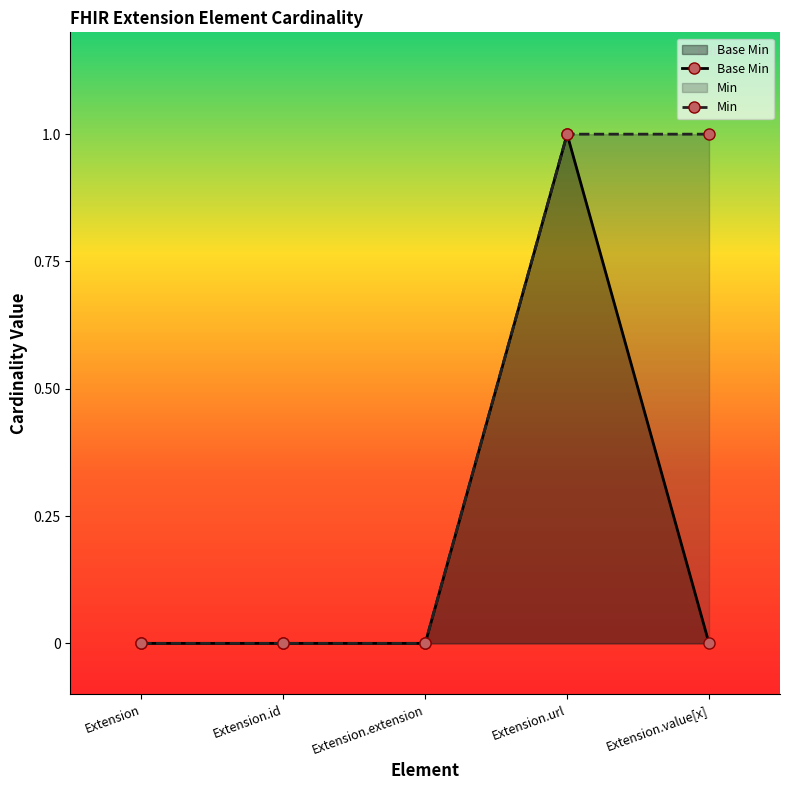

Reading left to right, extract all data points from this chart.

Extension=0	Extension.id=0	Extension.extension=0	Extension.url=1	Extension.value[x]=0